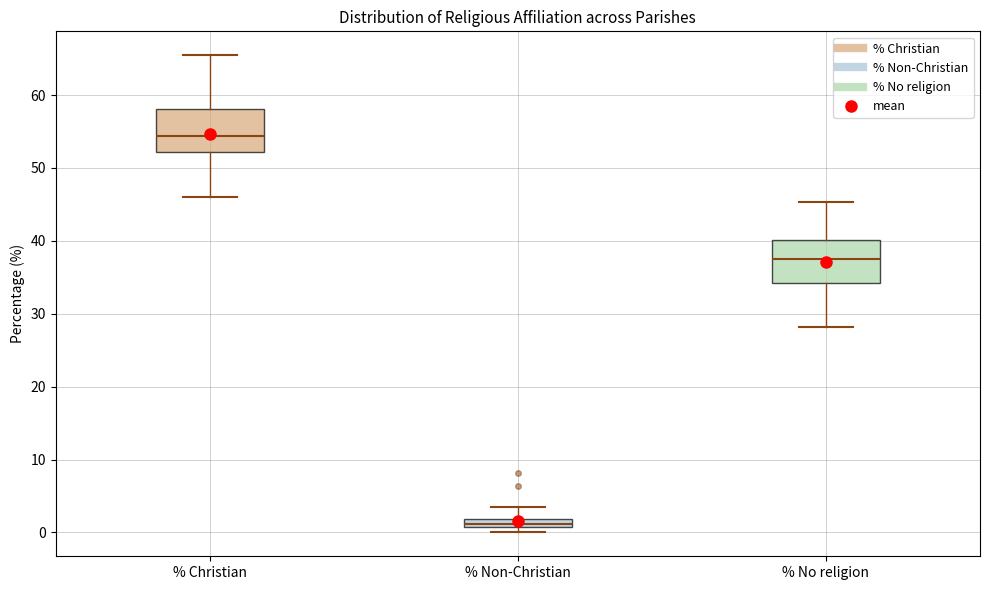

Which box has the highest median line?

% Christian